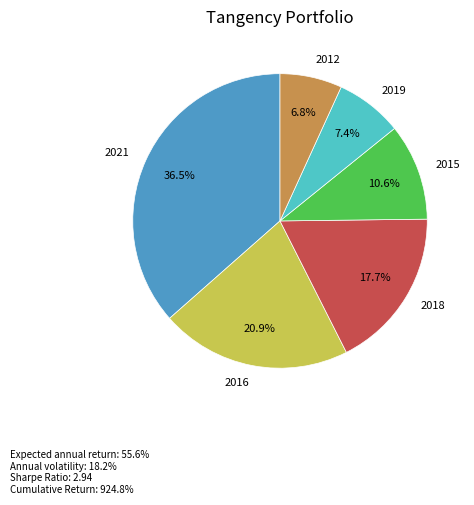

Is there a majority slice in this chart?

No